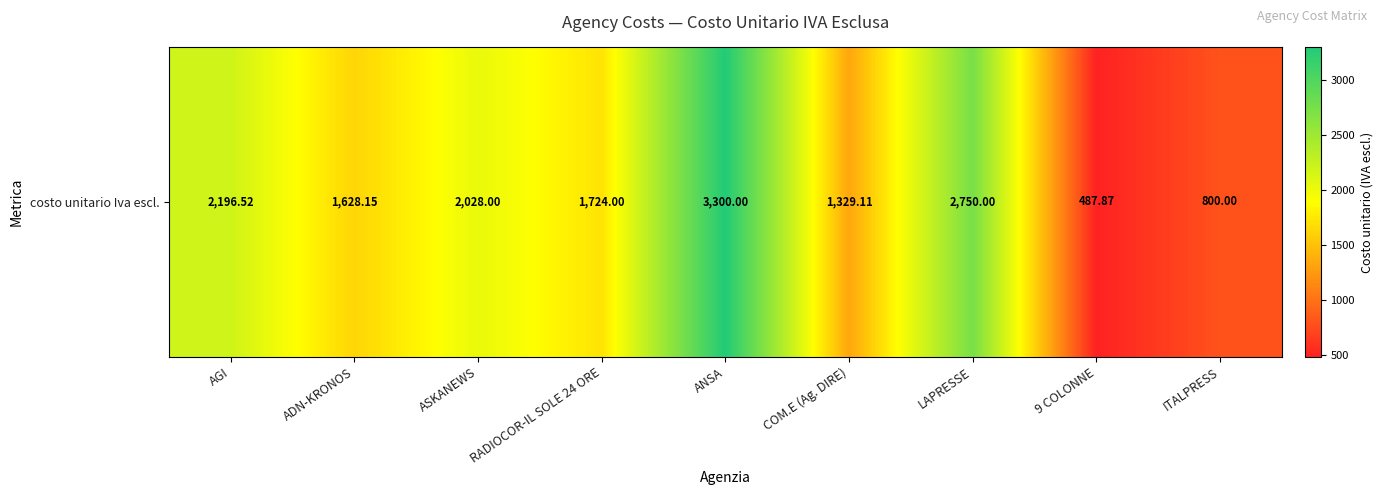

Read the value at ANSA.

3300.0